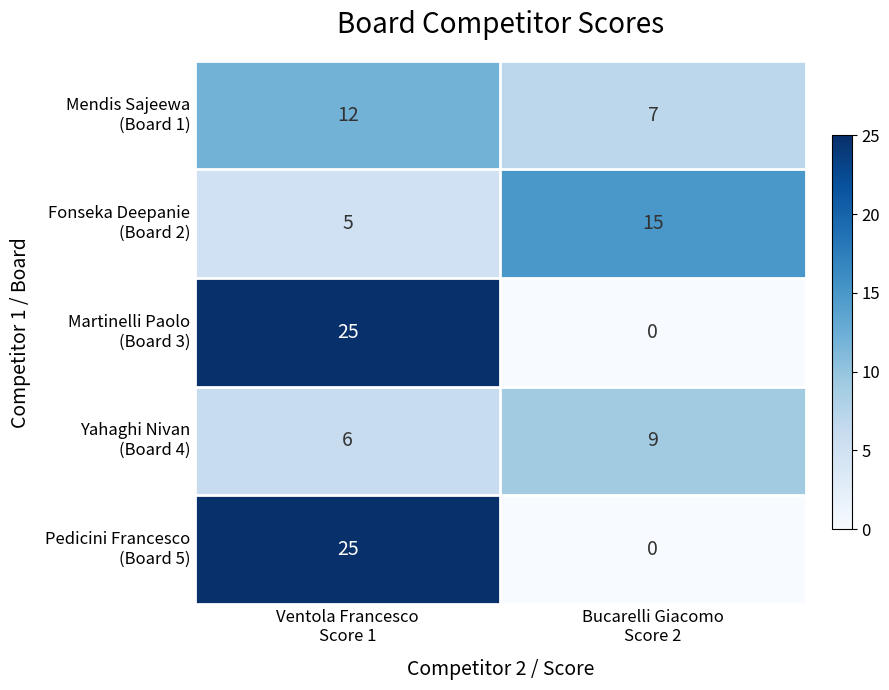

What is the maximum value shown in the chart?

25